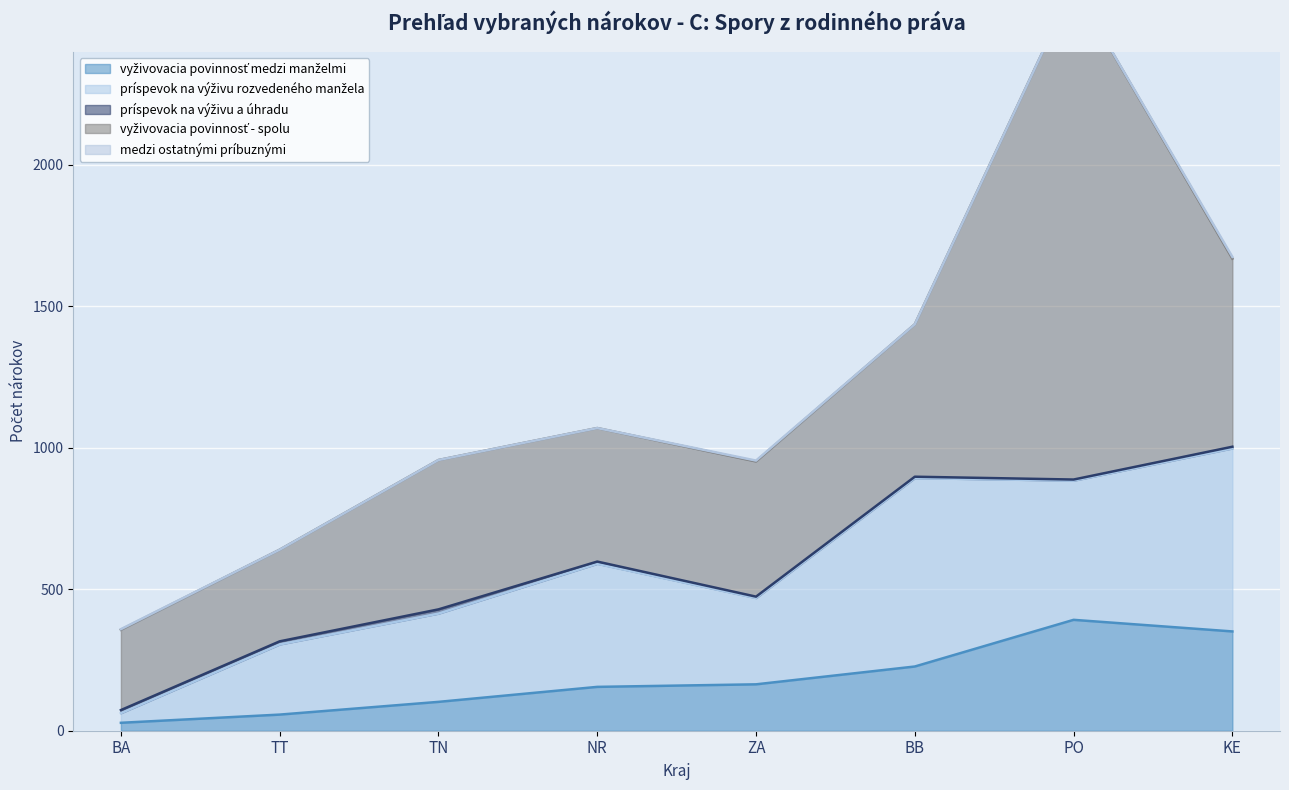

Is it true that príspevok na výživu a úhradu equals 5 at ZA?

True